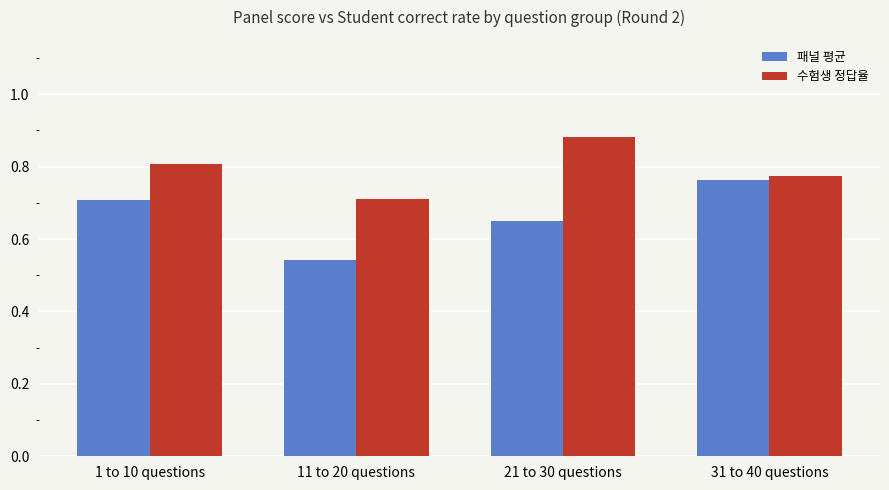

What are all the series names shown in the legend?

패널 평균, 수험생 정답율